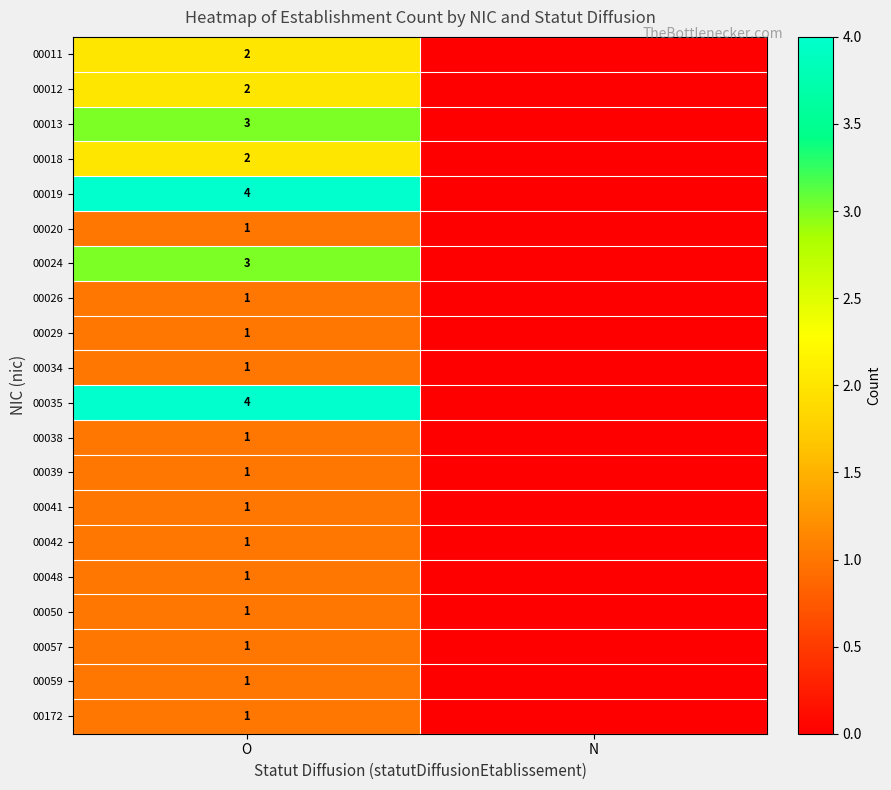

The value of 00018 at O is 2. True or false?

True